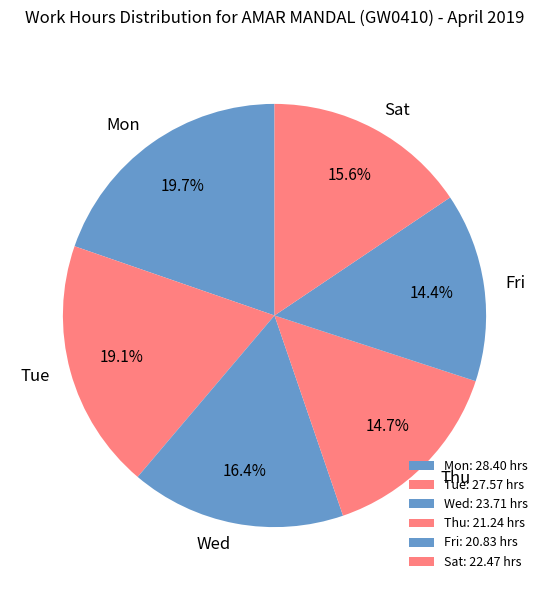

Does any single category account for the majority?

No